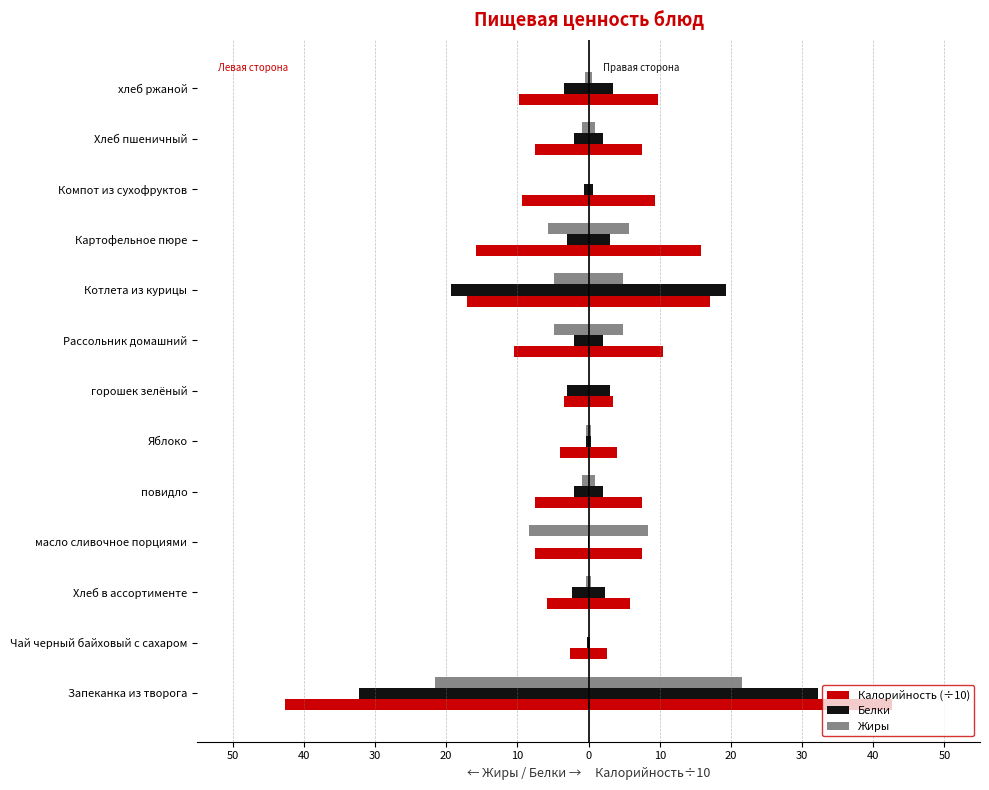

What is the difference between the maximum and minimum values in the Жиры series?

21.6